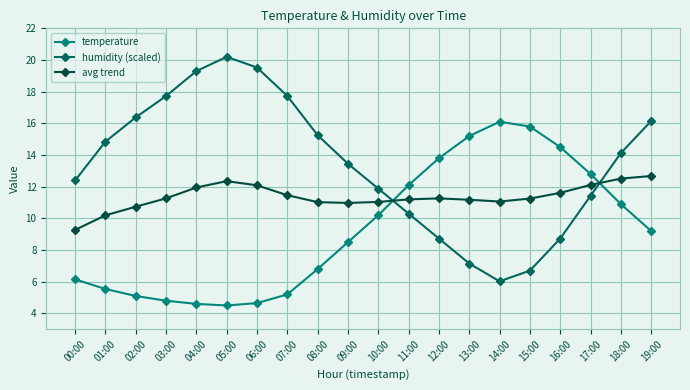

The humidity (scaled) series shows 26.2 at 02:00. True or false?

False